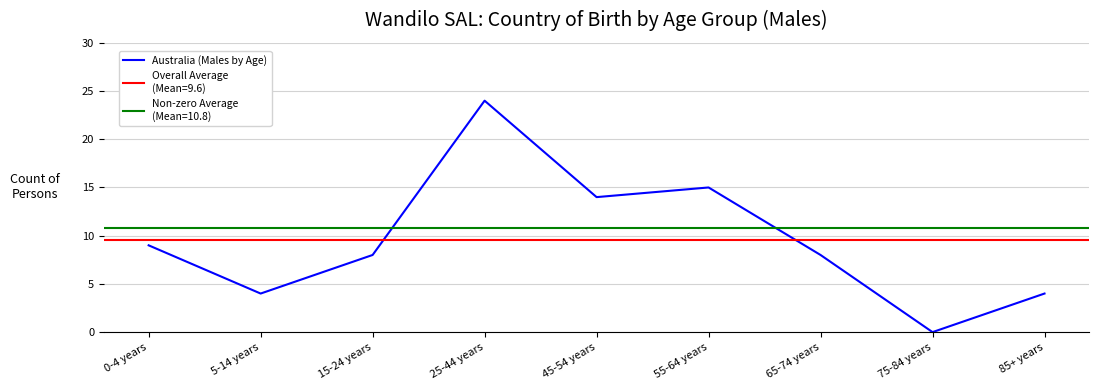

Reading right to left, extract all data points from this chart.

85+ years=4	75-84 years=0	65-74 years=8	55-64 years=15	45-54 years=14	25-44 years=24	15-24 years=8	5-14 years=4	0-4 years=9